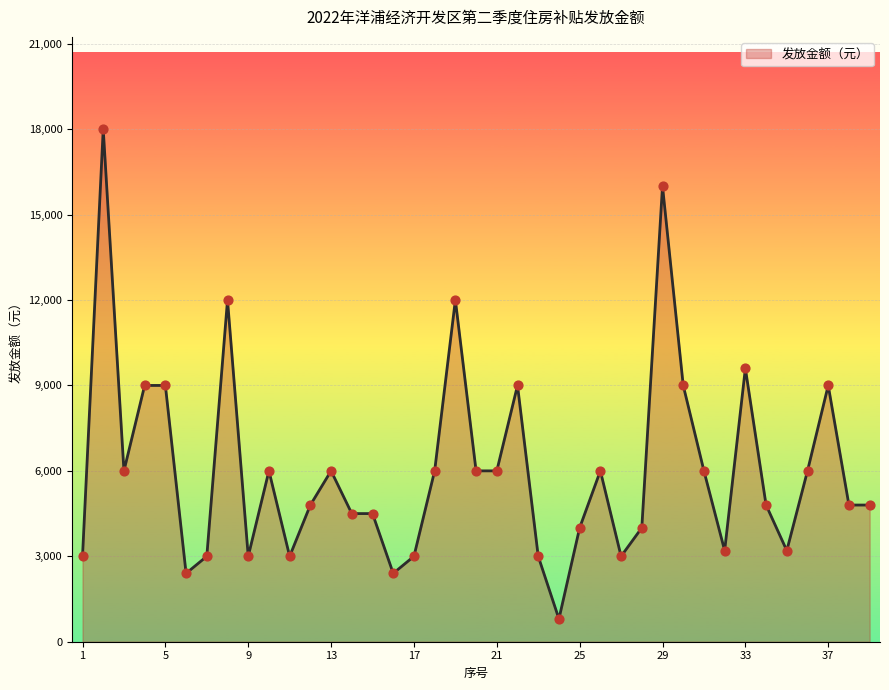

What is the smallest value displayed?

800